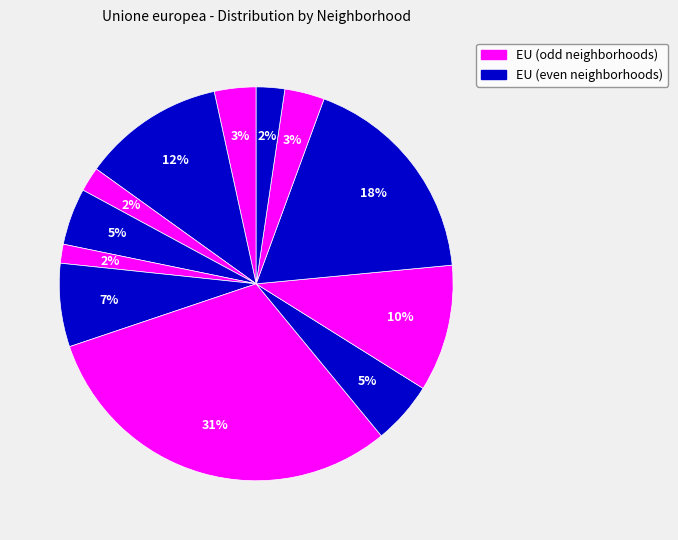

How many slices are in this pie chart?

12